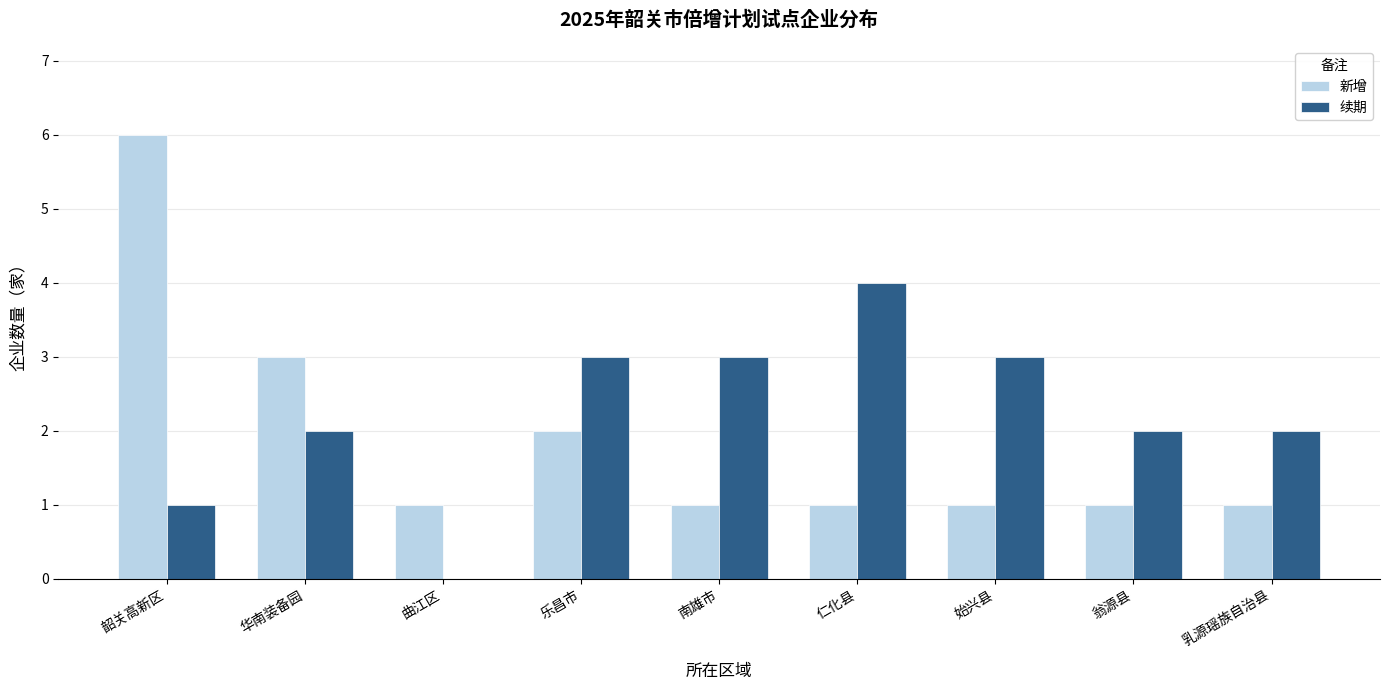

Which series changed the most between 乐昌市 and 南雄市?

新增